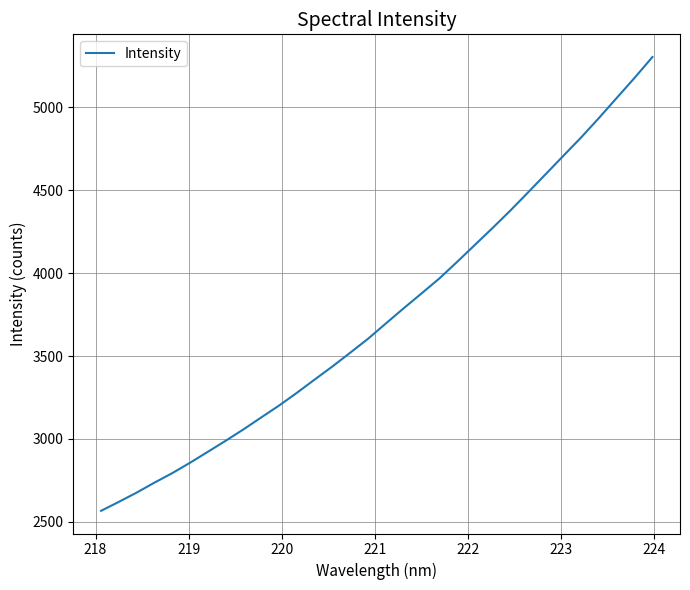

What is the maximum value shown in the chart?

5304.5